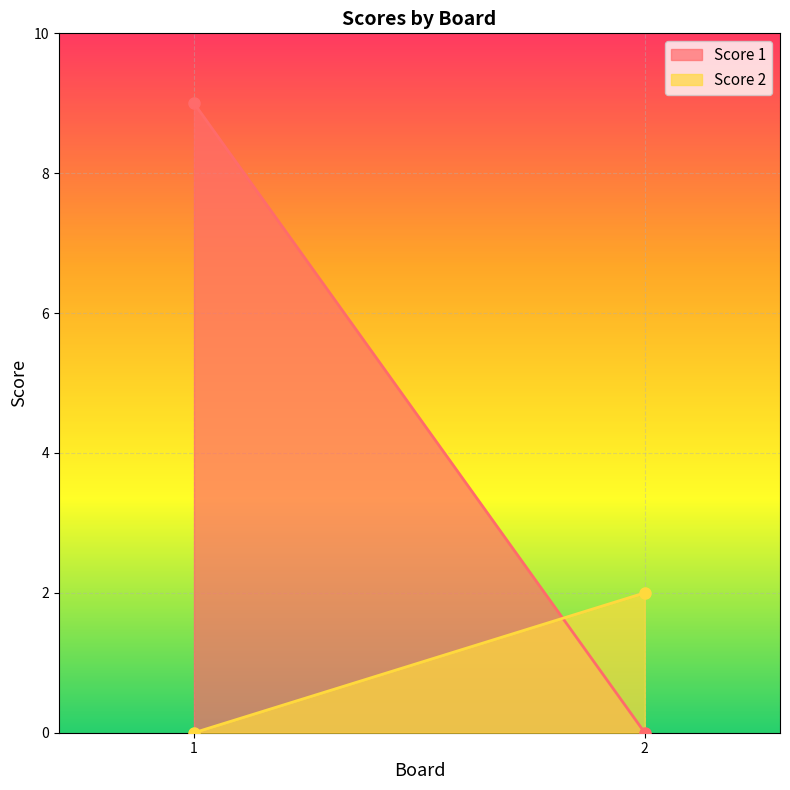

What value does the Score 2 series have at 2?

2